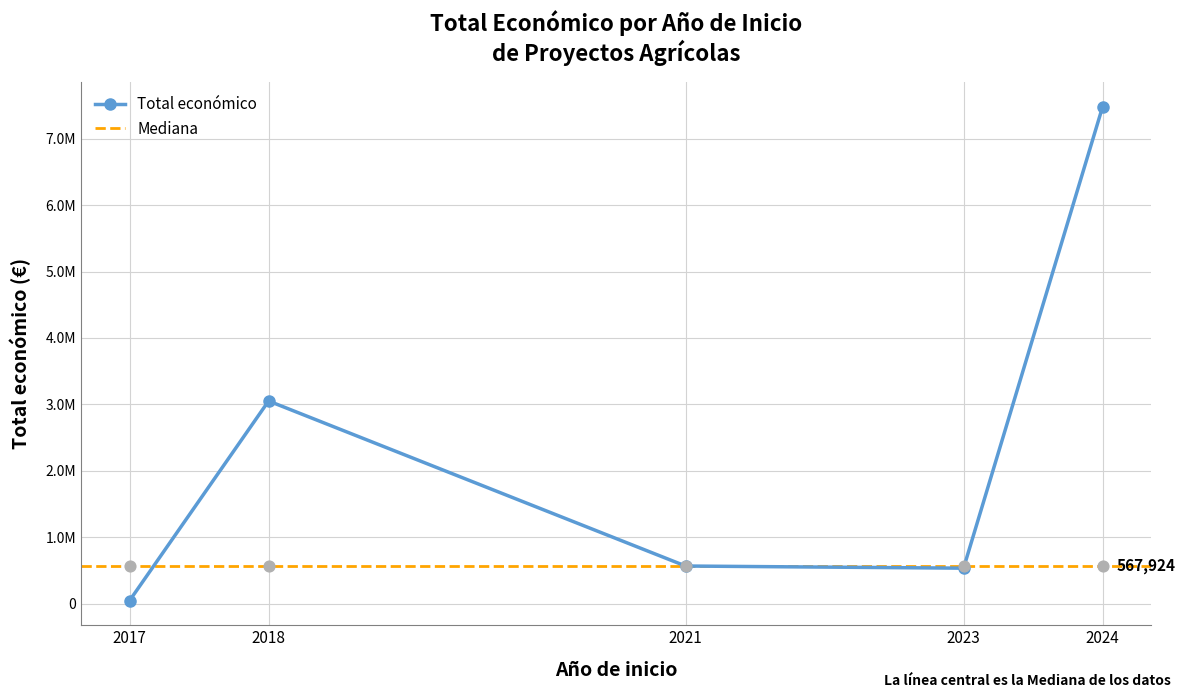

Between 2023 and 2024, which is larger?

2024